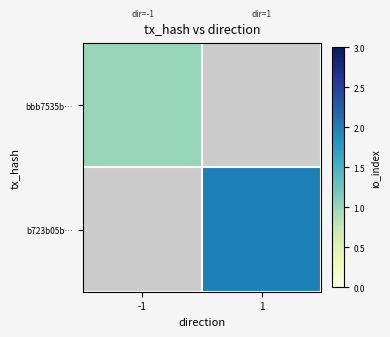

Which category has the highest value in the b723b05b… series?

-1